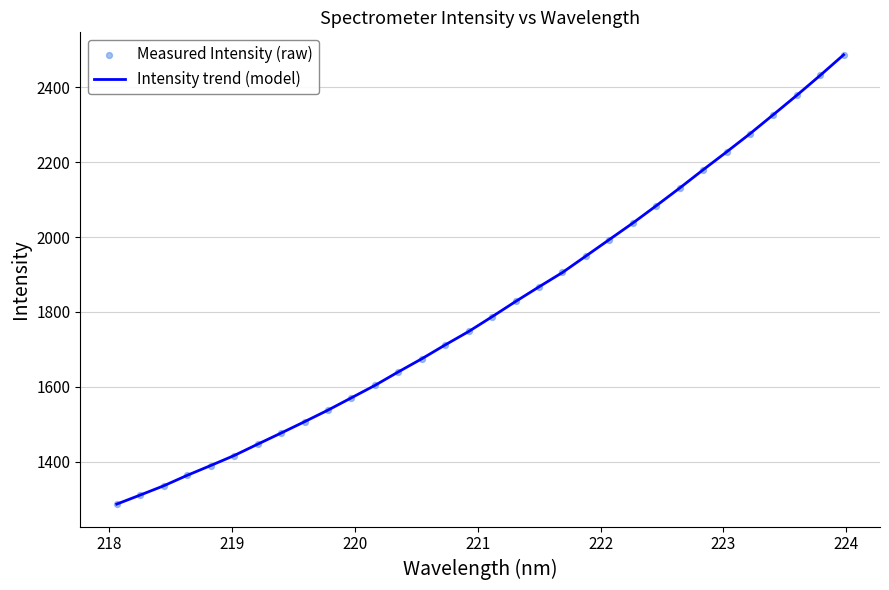

What is the difference between the maximum and minimum values?

1200.5